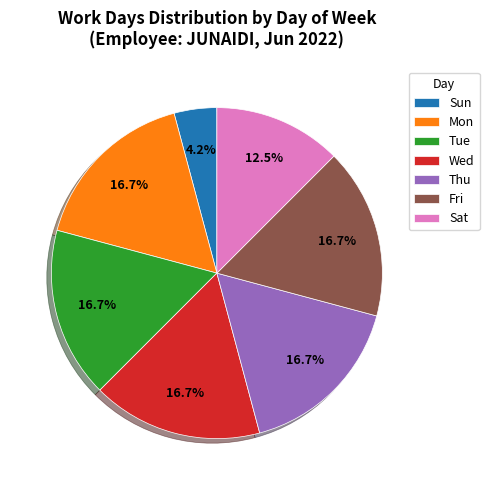

Is Wed the majority of the pie?

No